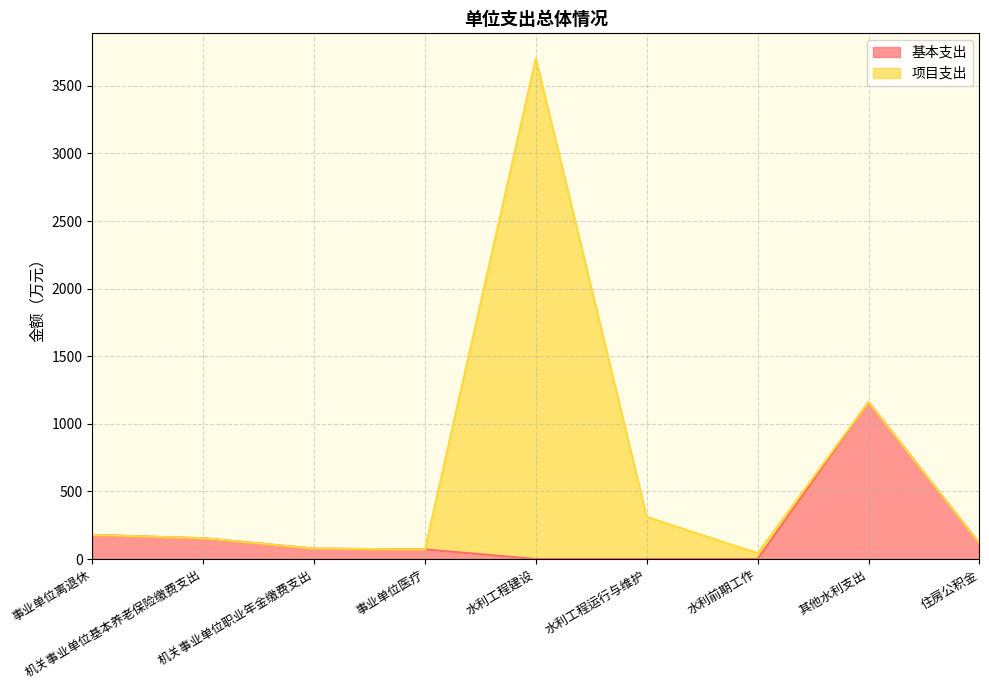

Is it true that the value at 事业单位离退休 is 178.2?

True